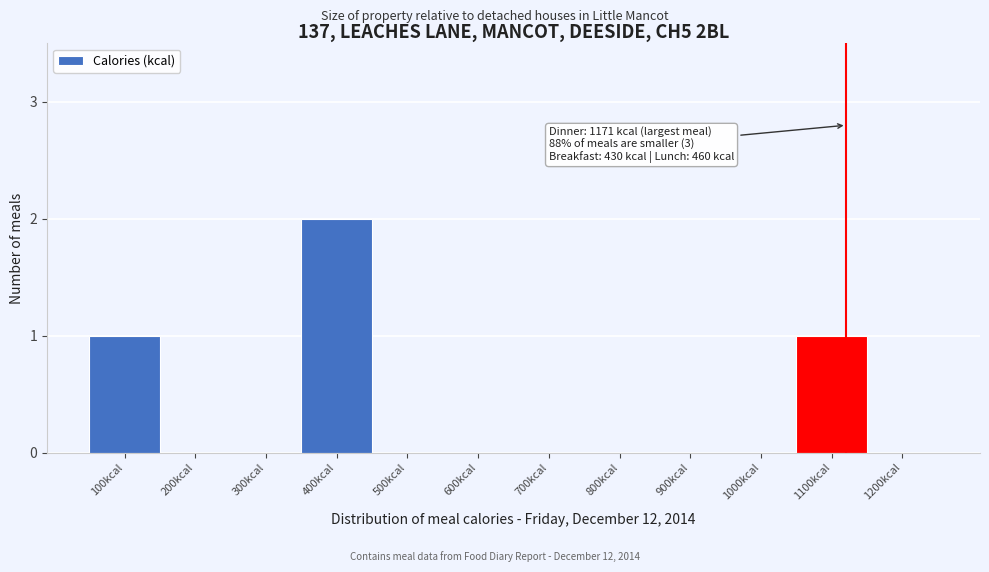

Reading left to right, extract all data points from this chart.

100kcal=1	200kcal=0	300kcal=0	400kcal=2	500kcal=0	600kcal=0	700kcal=0	800kcal=0	900kcal=0	1000kcal=0	1100kcal=1	1200kcal=0